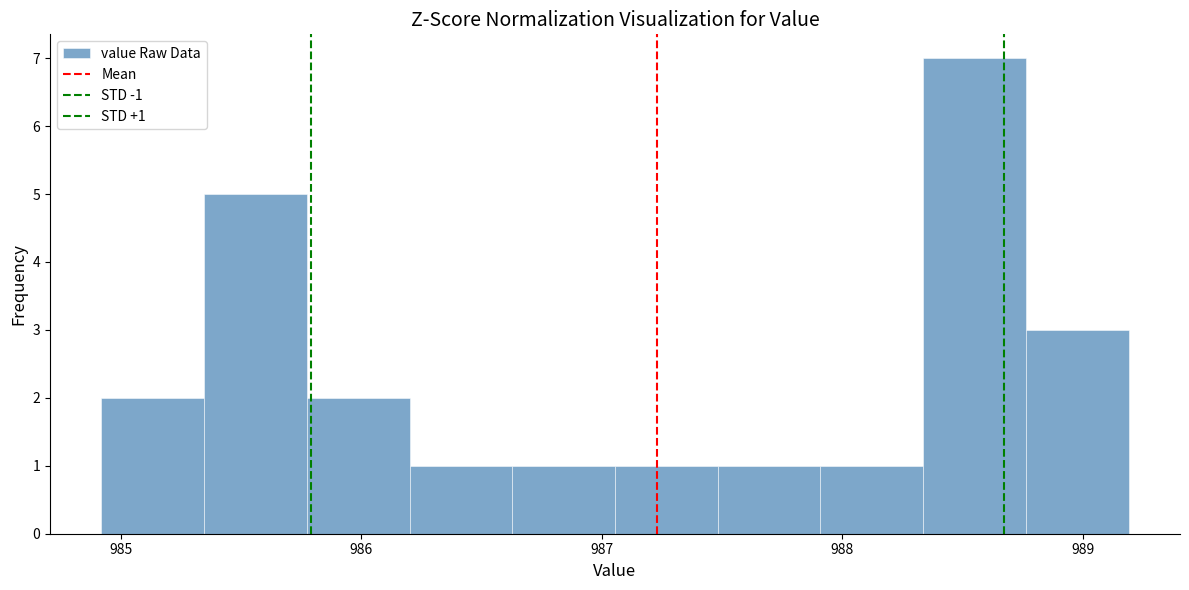

Over which range of the x-axis is the bar tallest?

988.3 to 988.8